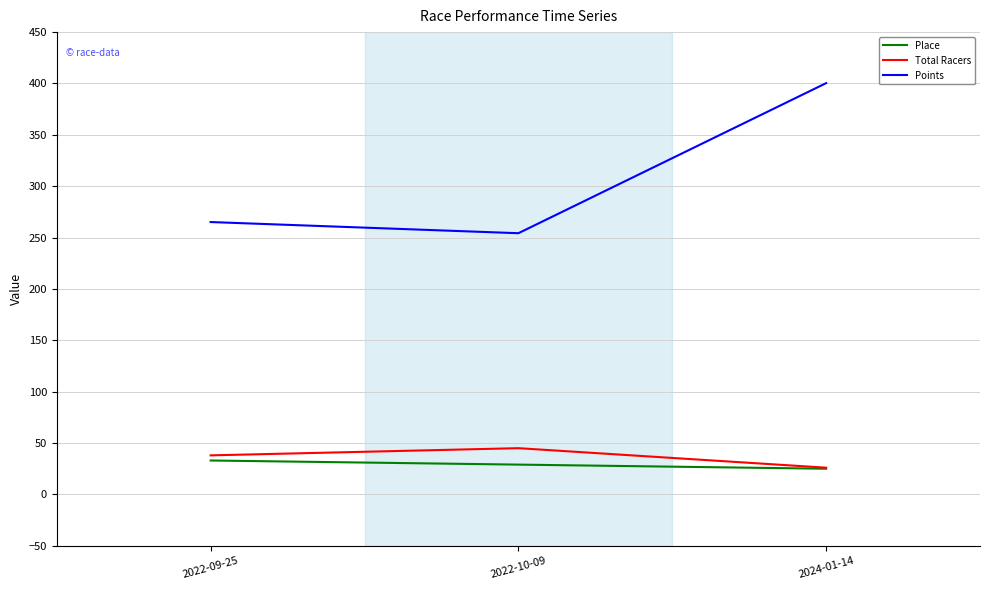

What is the lowest value of the Place series?

25.0